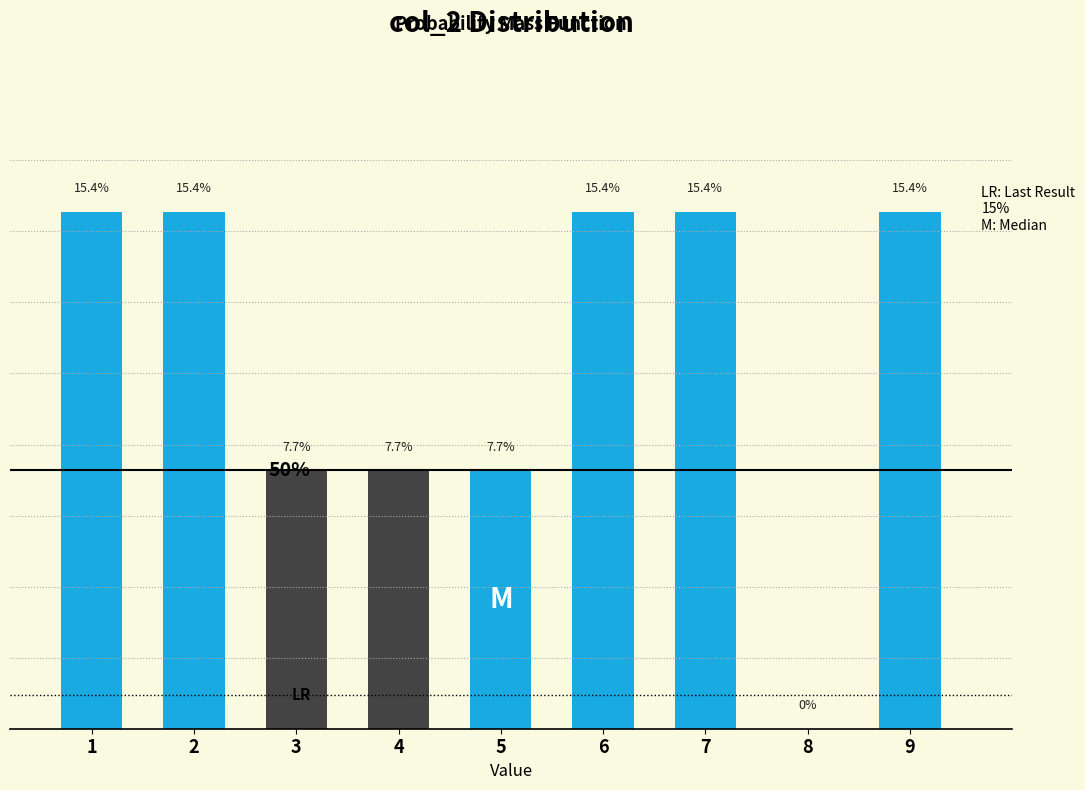

Are the bars horizontal?

No